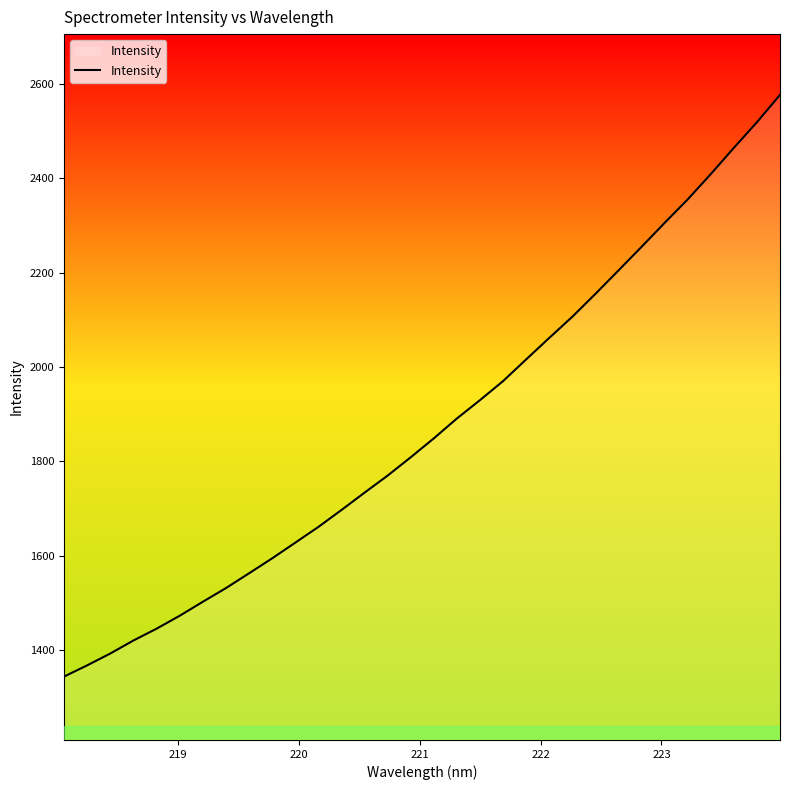

Reading left to right, transcribe all the data shown in this chart.

1343.9	1367.7	1392.8	1420.4	1445.4	1472.8	1502.4	1531.4	1562.7	1594.5	1627.7	1661.1	1697.0	1733.8	1770.0	1808.8	1848.9	1891.1	1930.0	1970.4	2016.4	2062.0	2106.9	2155.3	2205.0	2255.0	2305.9	2355.7	2409.3	2464.9	2519.3	2577.2